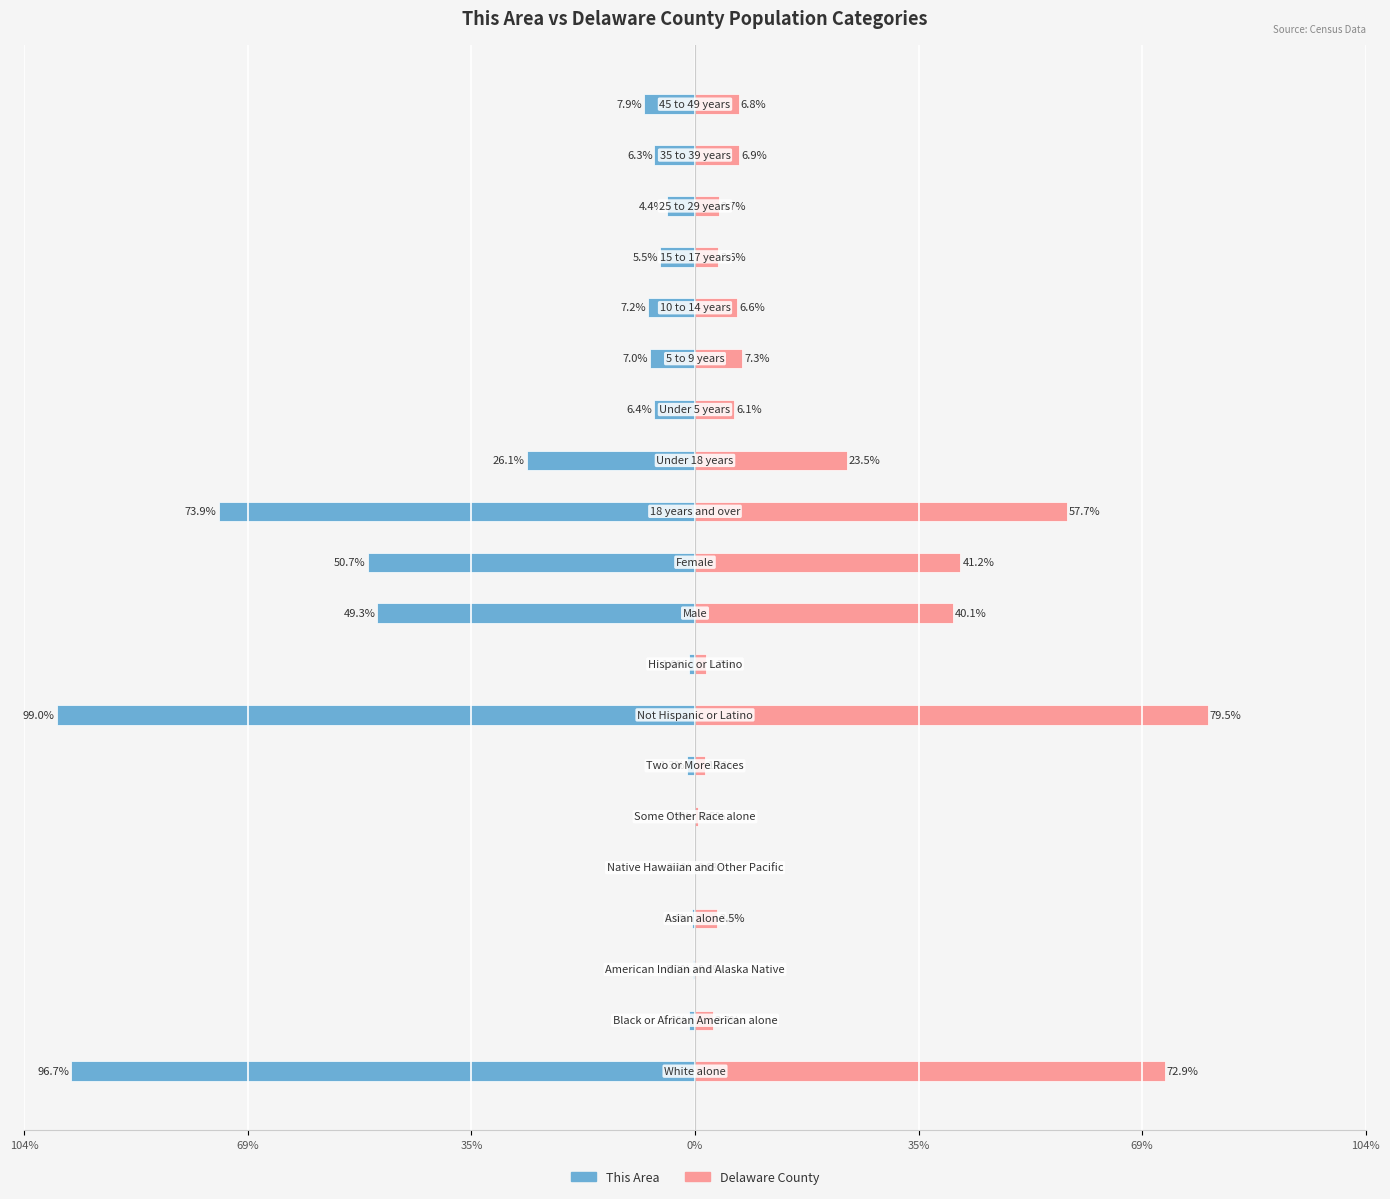

What is the value of the This Area bar at the 18th from the left?

-4.4